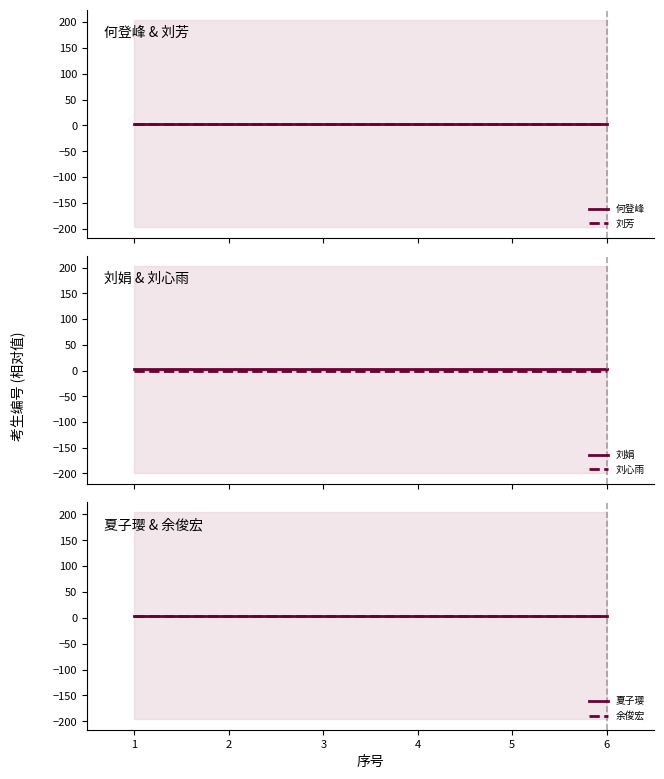

True or false: 何登峰 and 刘芳 intersect in this chart.

False